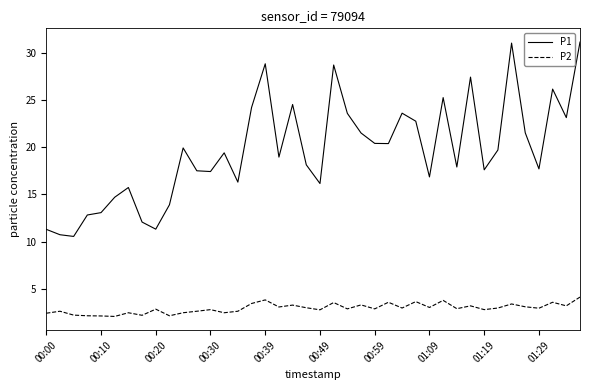

True or false: P2 and P1 cross at least once.

False